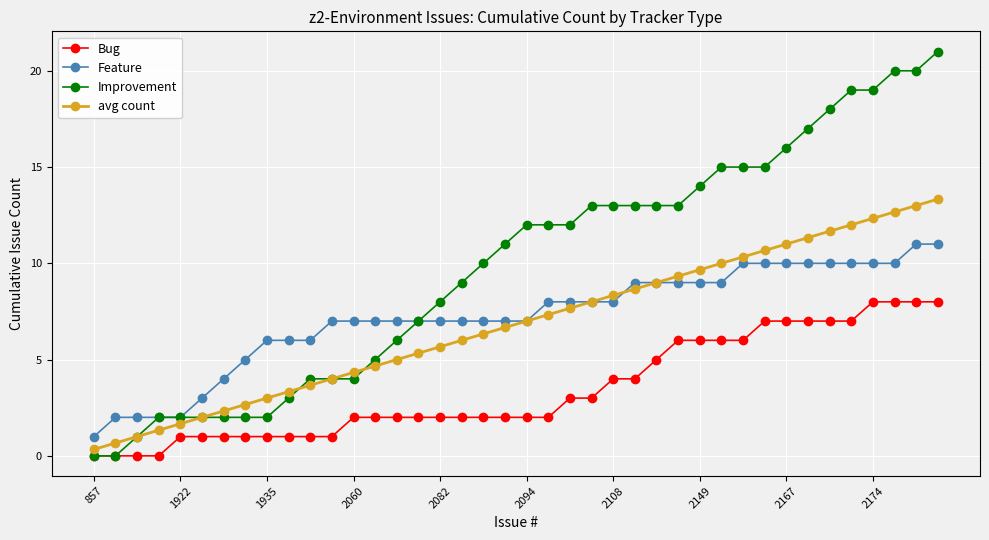

How many categories are shown in the chart?

40